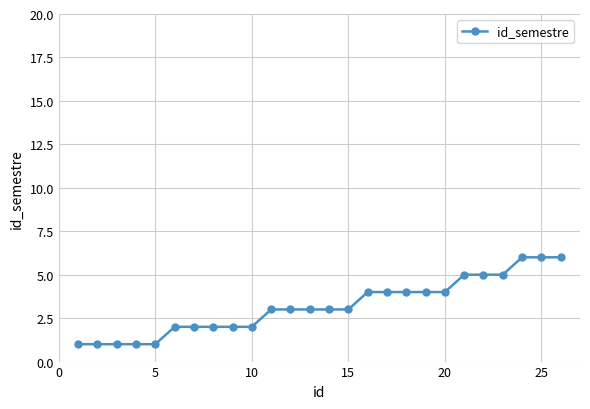

Reading left to right, transcribe all the data shown in this chart.

1	1	1	1	1	2	2	2	2	2	3	3	3	3	3	4	4	4	4	4	5	5	5	6	6	6